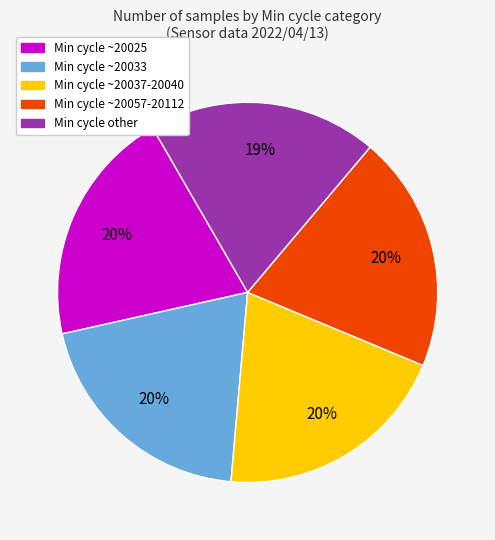

Is there any slice that represents more than half of the pie?

No